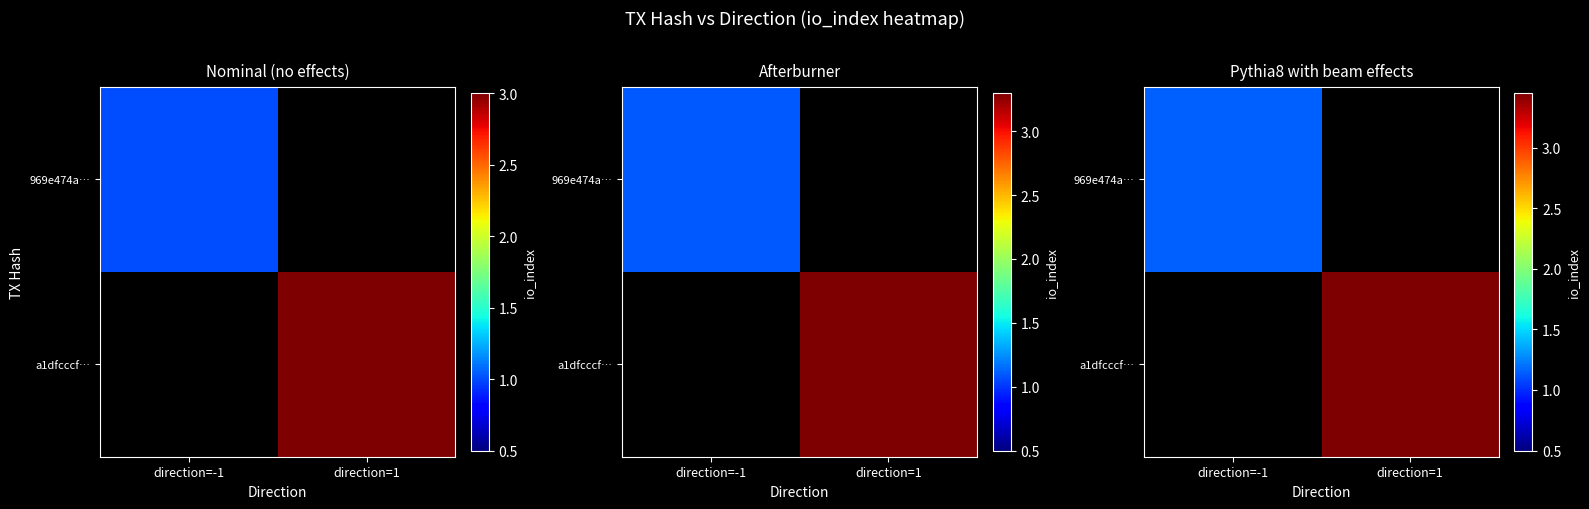

Where does the a1dfcccf… series first go above 3?

direction=1